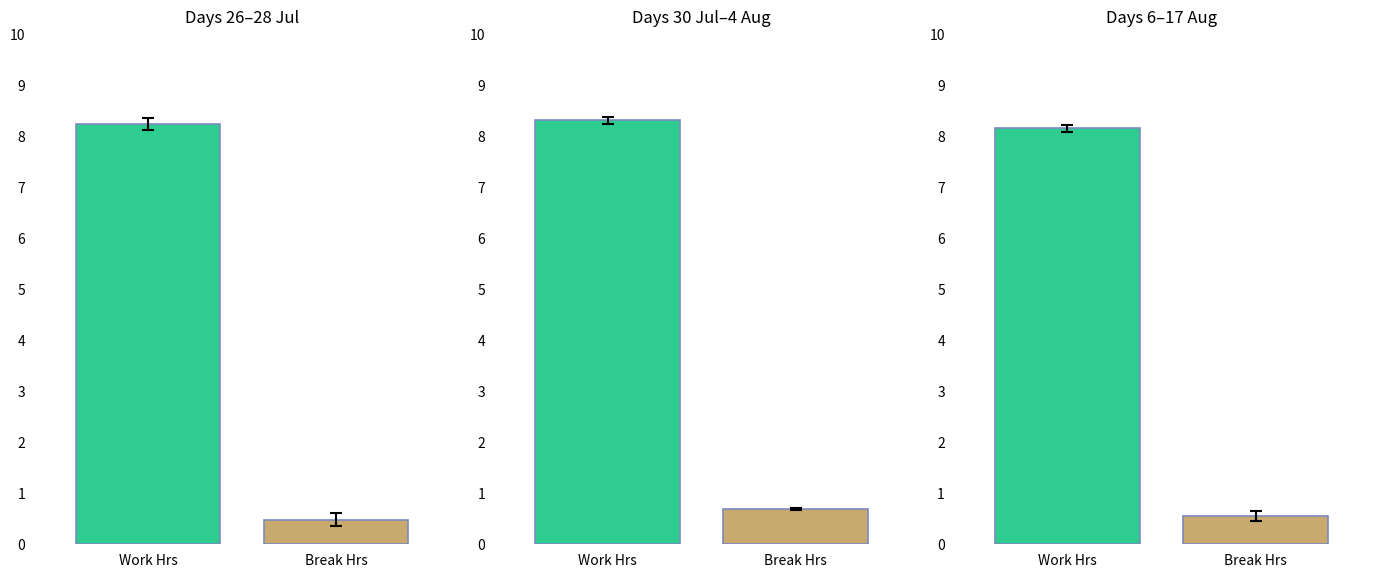

The value of Break_Total at 12 is 0.4. True or false?

False